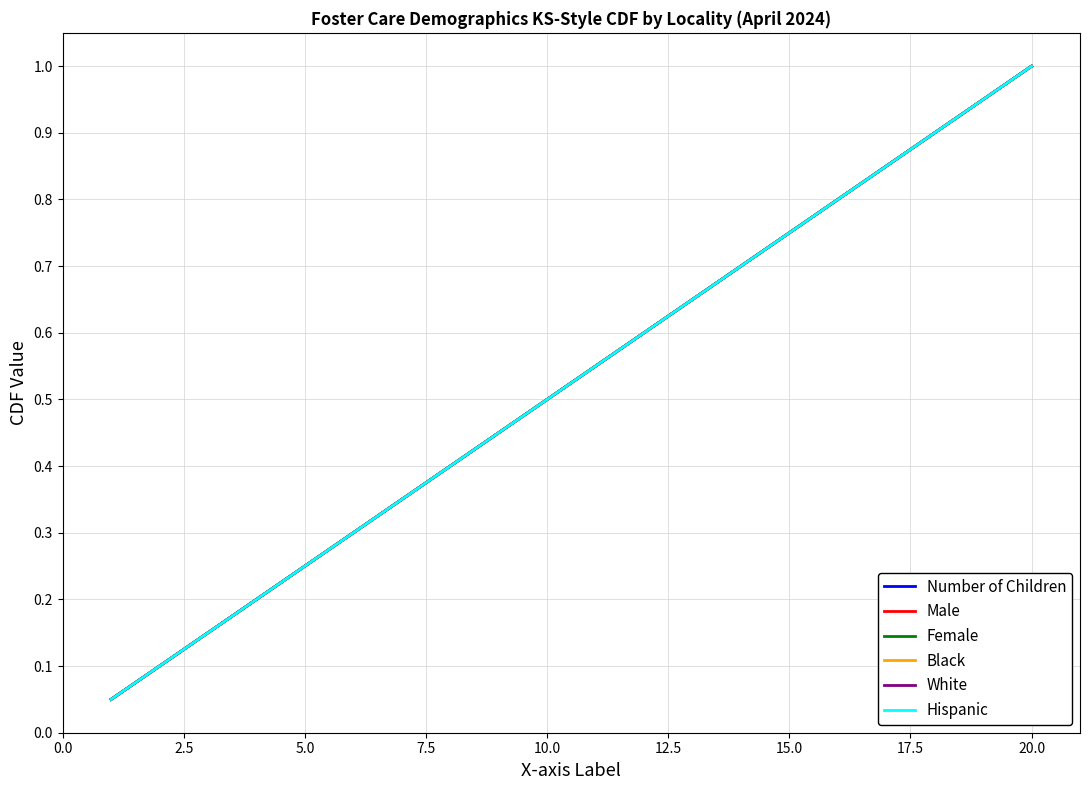

How many lines are shown in the chart?

6